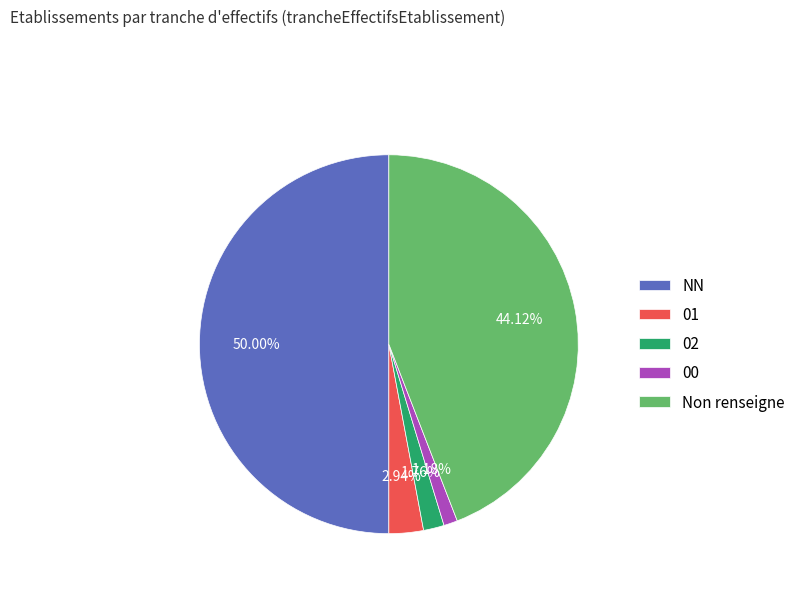

Which category has the smallest portion of the pie?

00